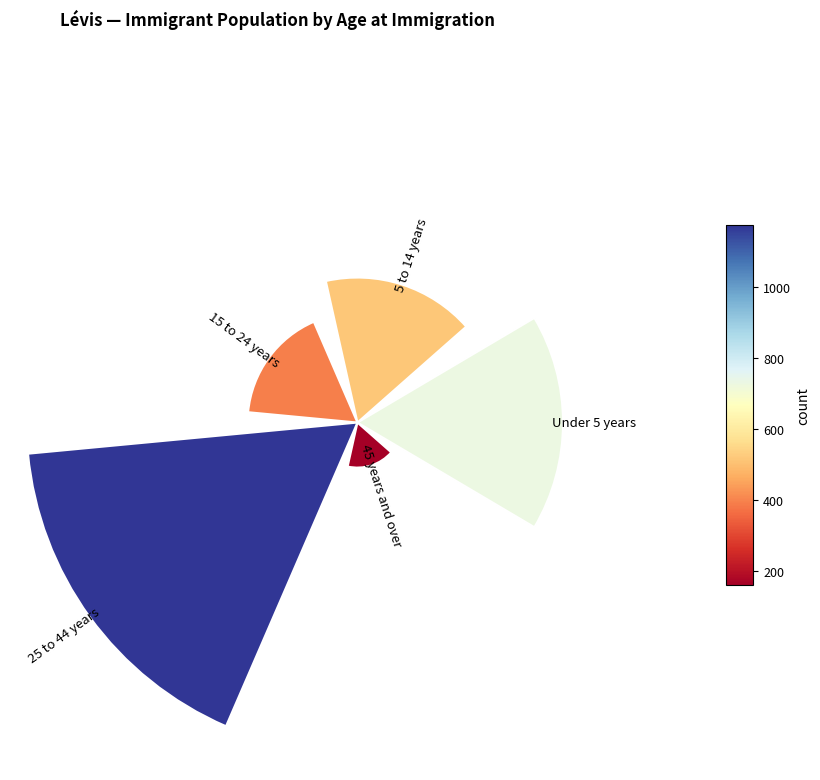

The 2 slice represents 3% of the pie. True or false?

False